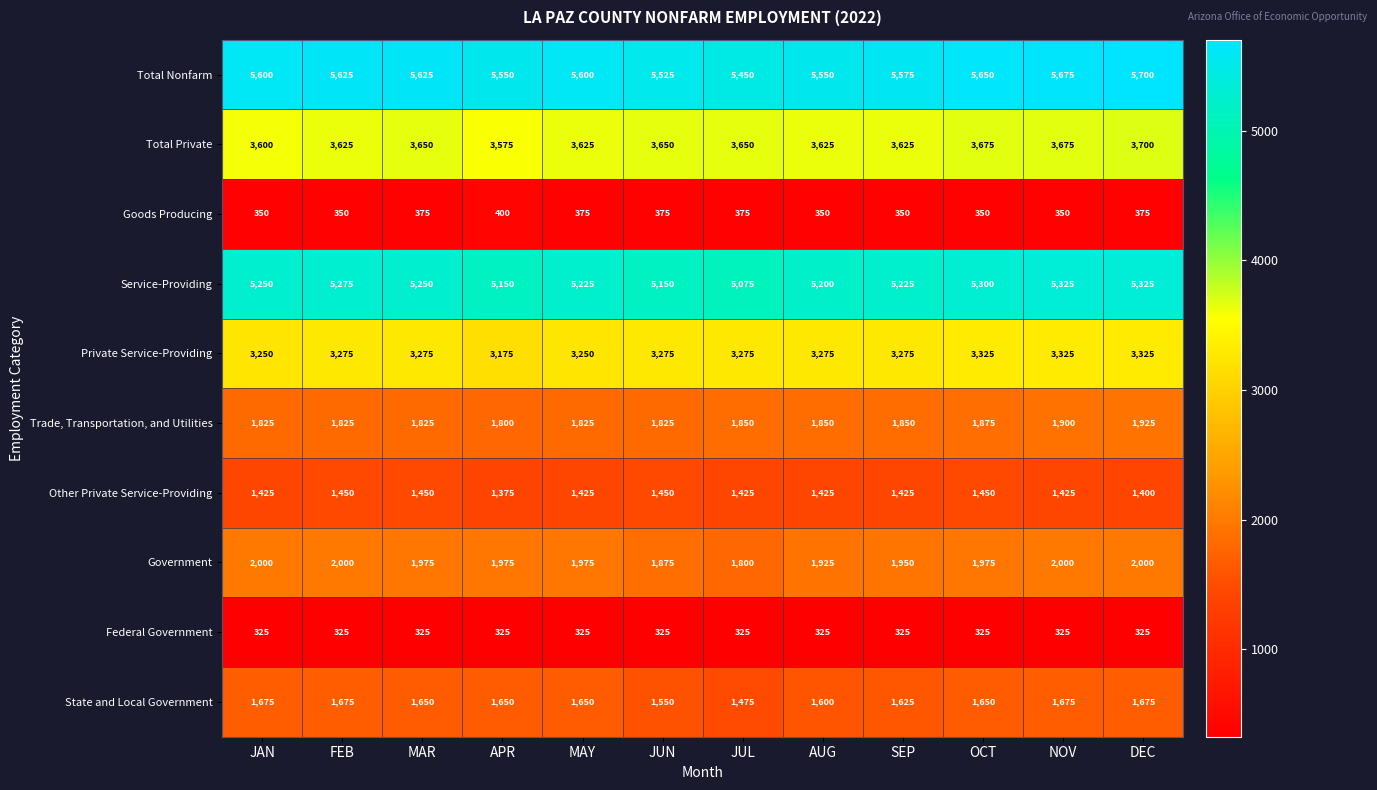

Which series changed the most between JUL and NOV?

Service-Providing